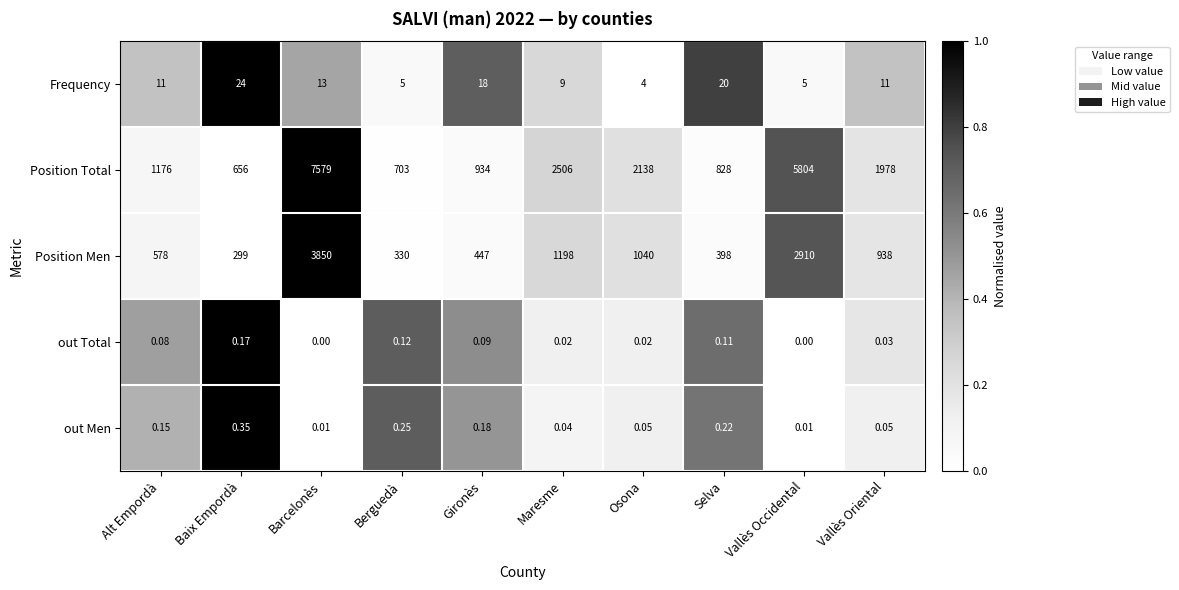

What is the spread (max minus min) of values at Maresme?

2506.0